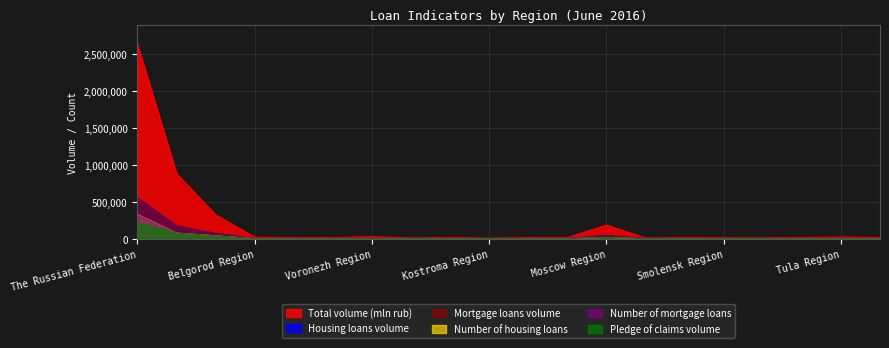

At which category is the sum across all series the highest?

The Russian Federation